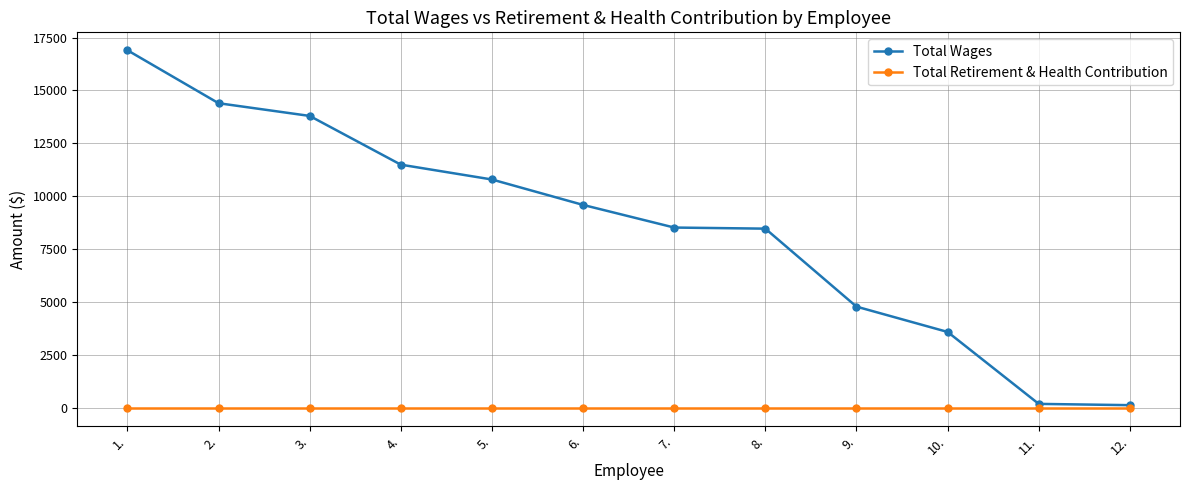

Between 3. and 8., which series saw the biggest shift?

Total Wages